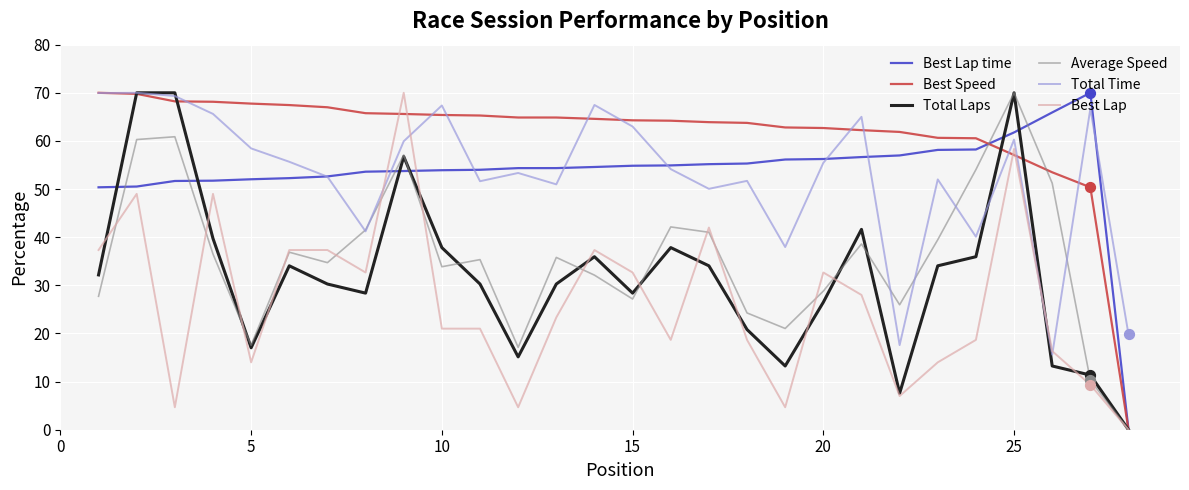

What is the maximum value for Best Lap time?

70.0